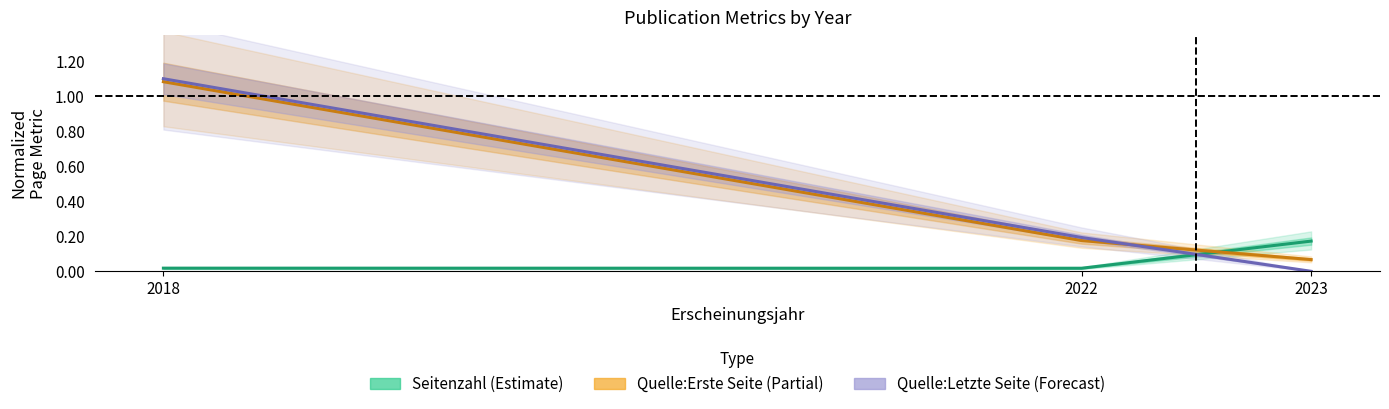

What is the sum of the Quelle:Erste Seite (Partial) values at 2018 and 2022?

1.3